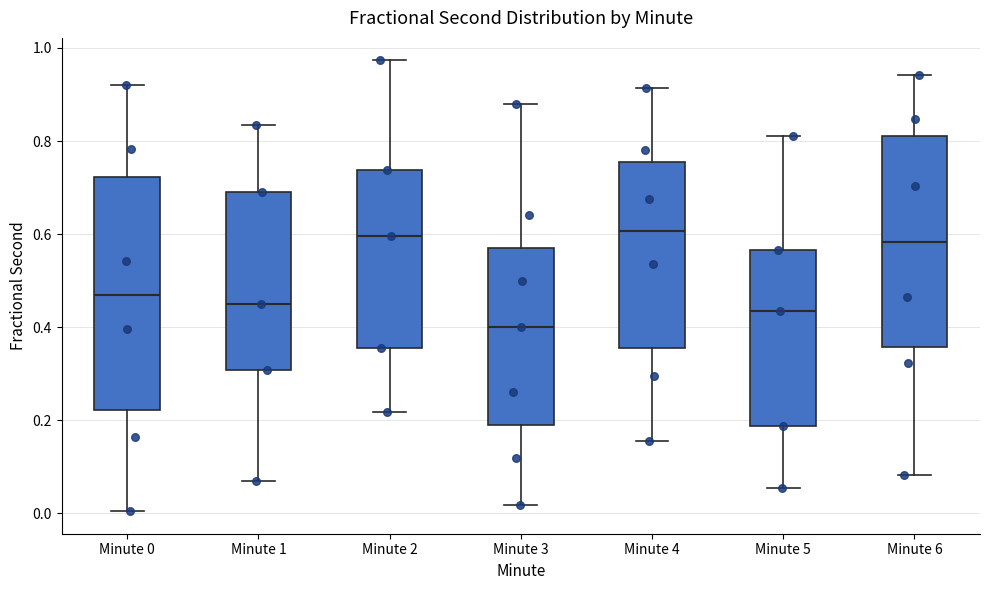

Comparing the boxes themselves (not the whiskers), which one is the tallest?

Minute 0